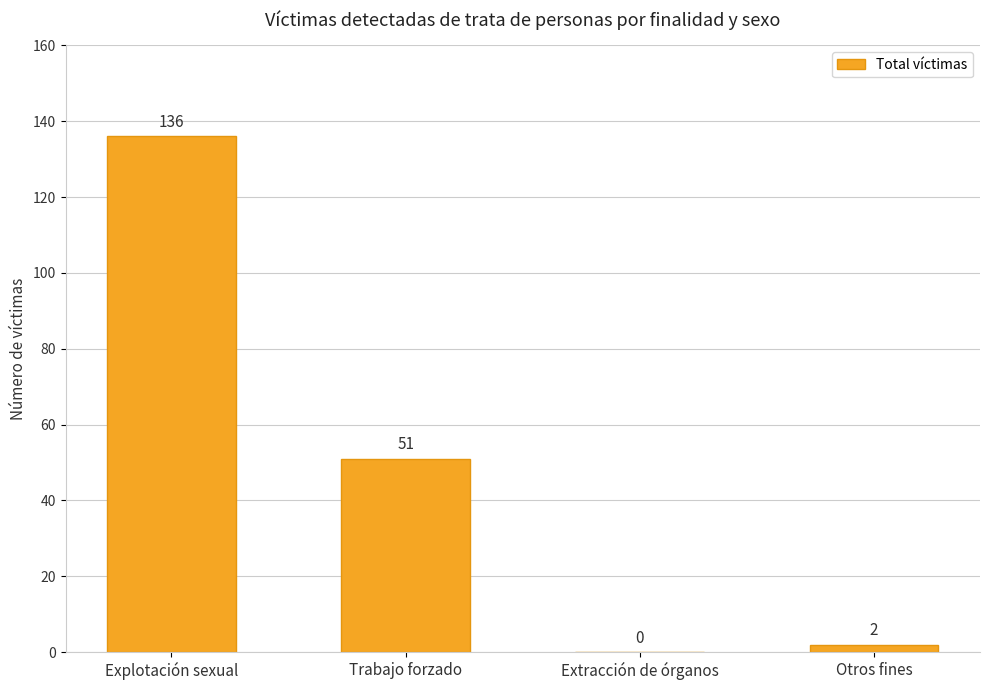

How many positive values are there?

3